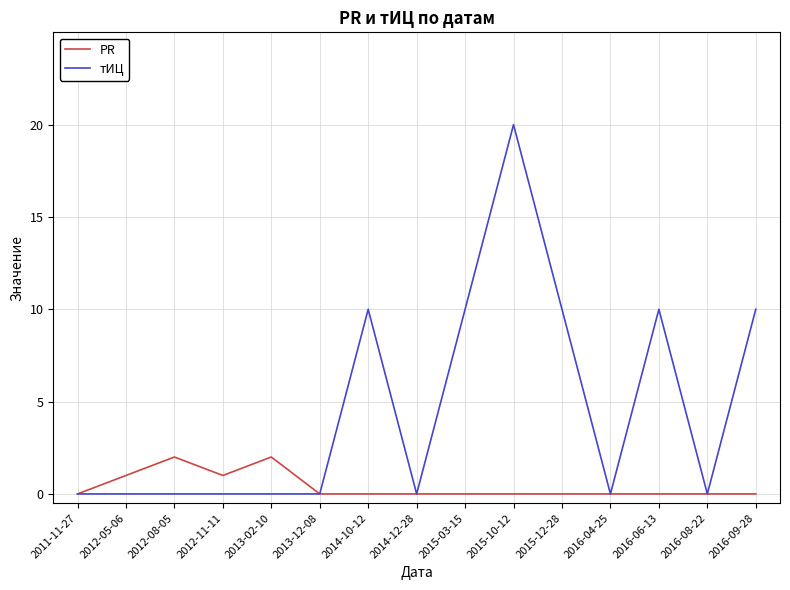

Which series changed the most between 2014-10-12 and 2015-10-12?

тИЦ